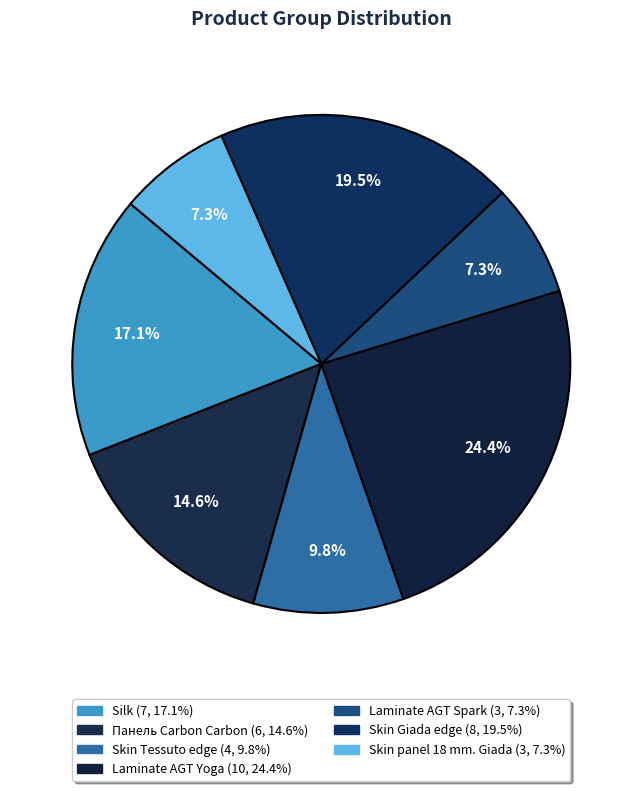

What is the largest slice in the pie chart?

Laminate AGT Yoga